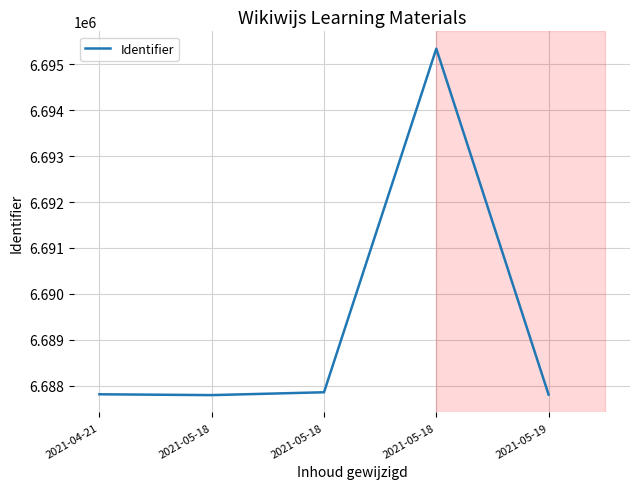

Which category has the lowest value across all series?

2021-05-18